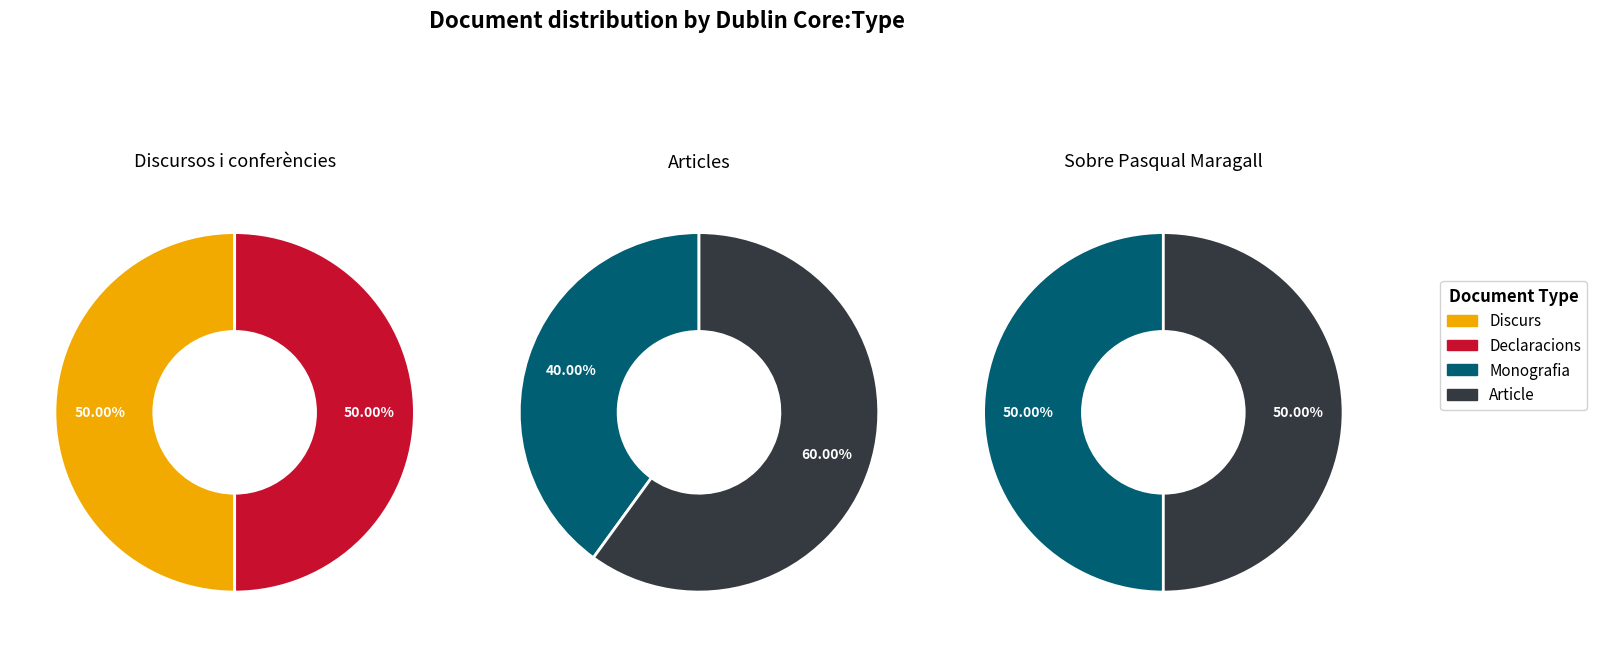

Is it true that Sobre Pasqual Maragall is 1% of the pie?

False